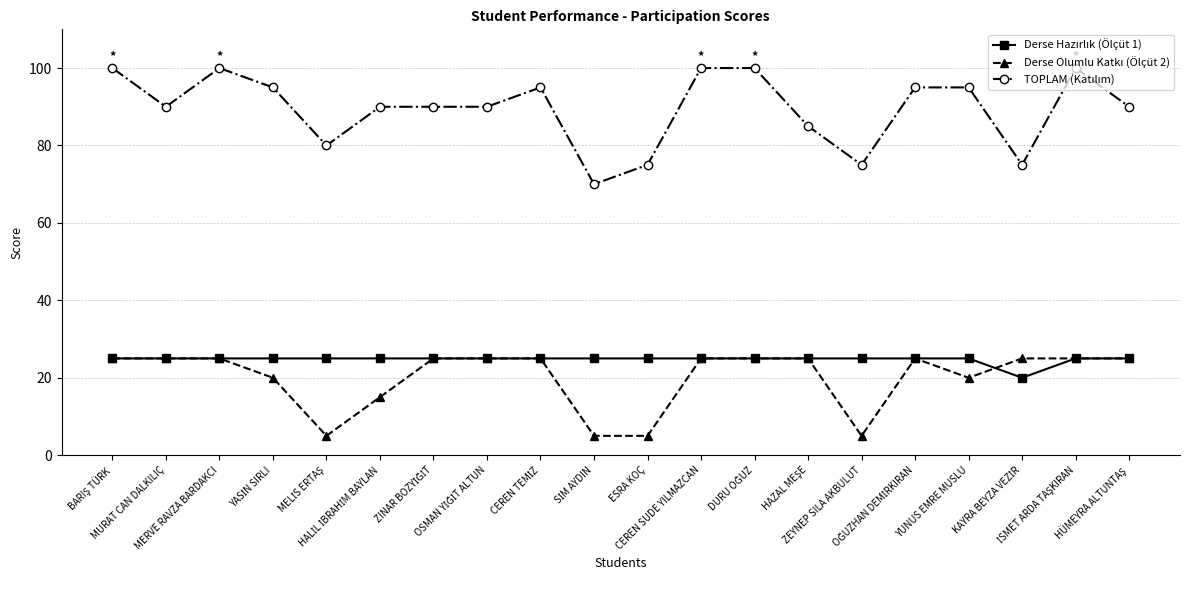

What is the smallest value displayed?

5